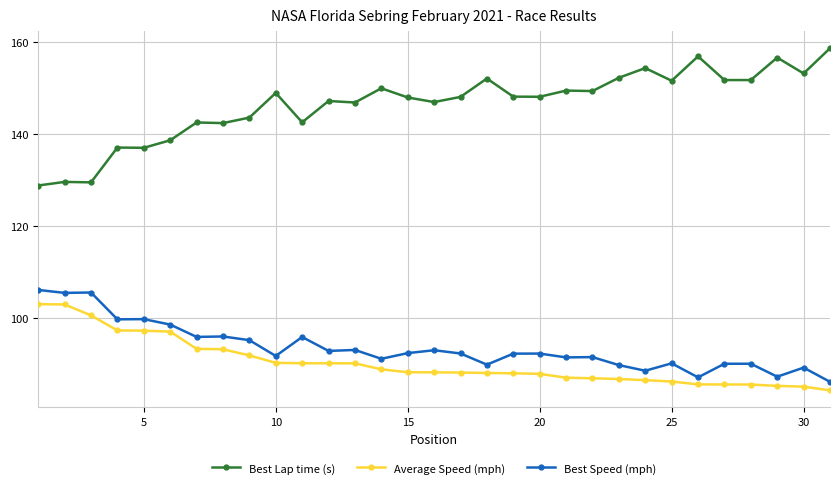

At how many categories does at least one series exceed 141?

25